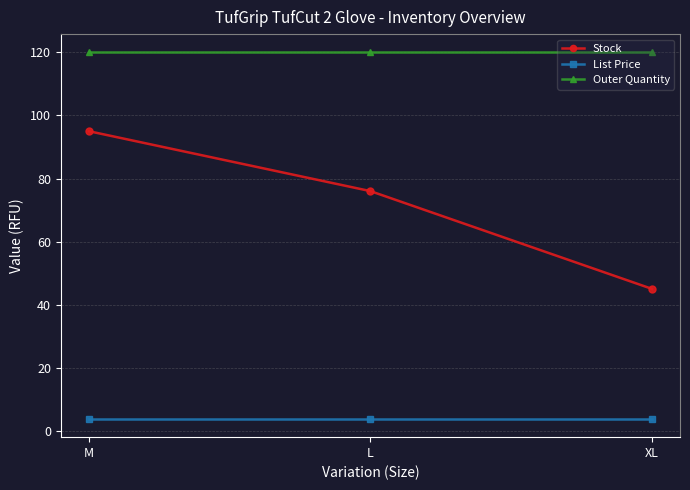

How many lines are shown in the chart?

3